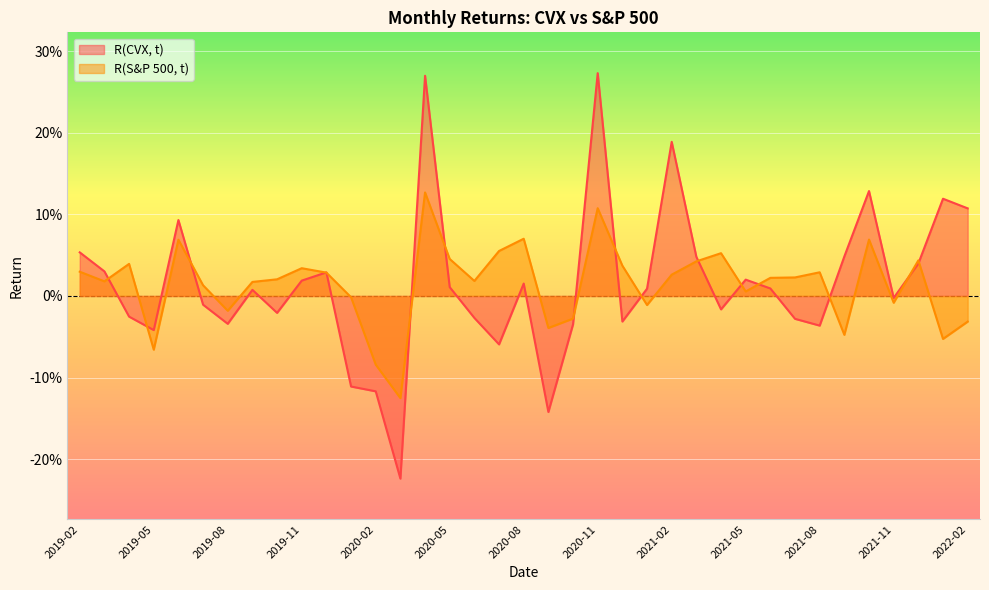

How many interior local peaks does the R(CVX, t) series have?

10